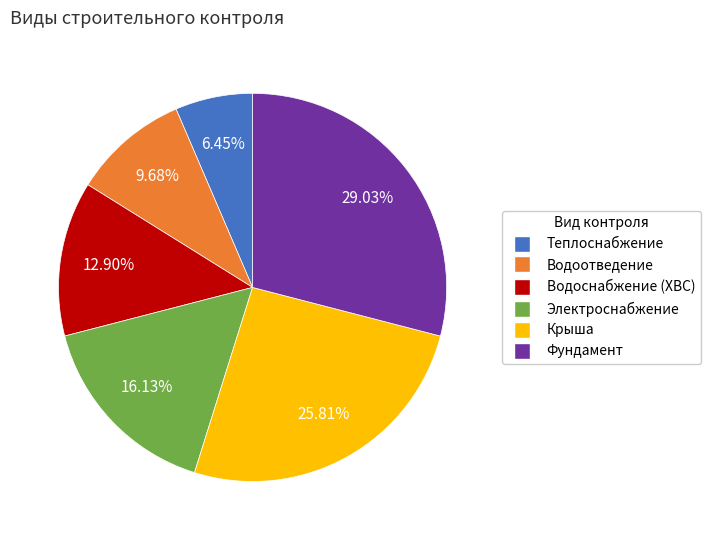

Count the number of slices in the pie.

6